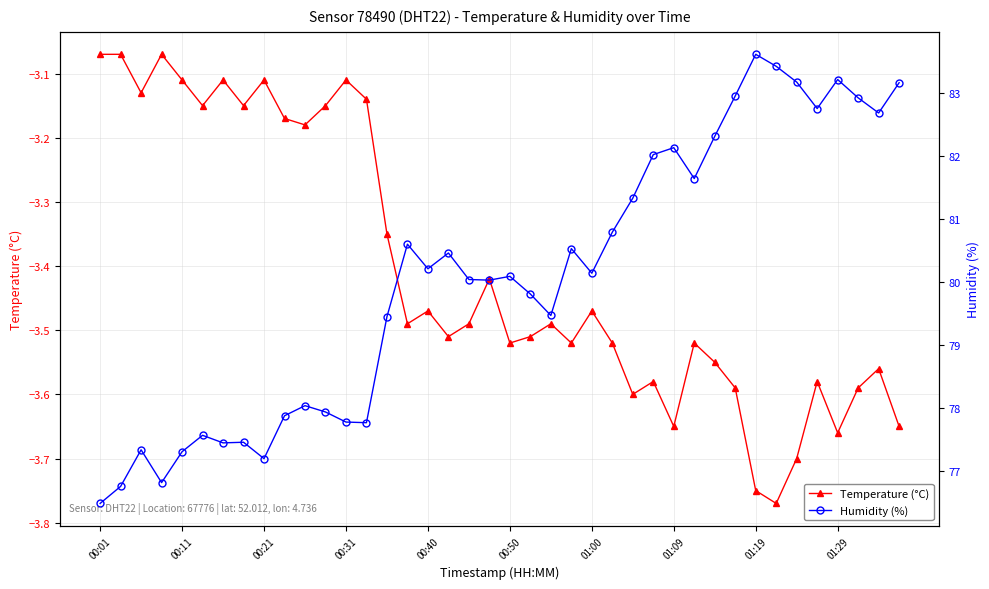

True or false: Temperature (°C) has more than 1 points higher than both neighbors.

True